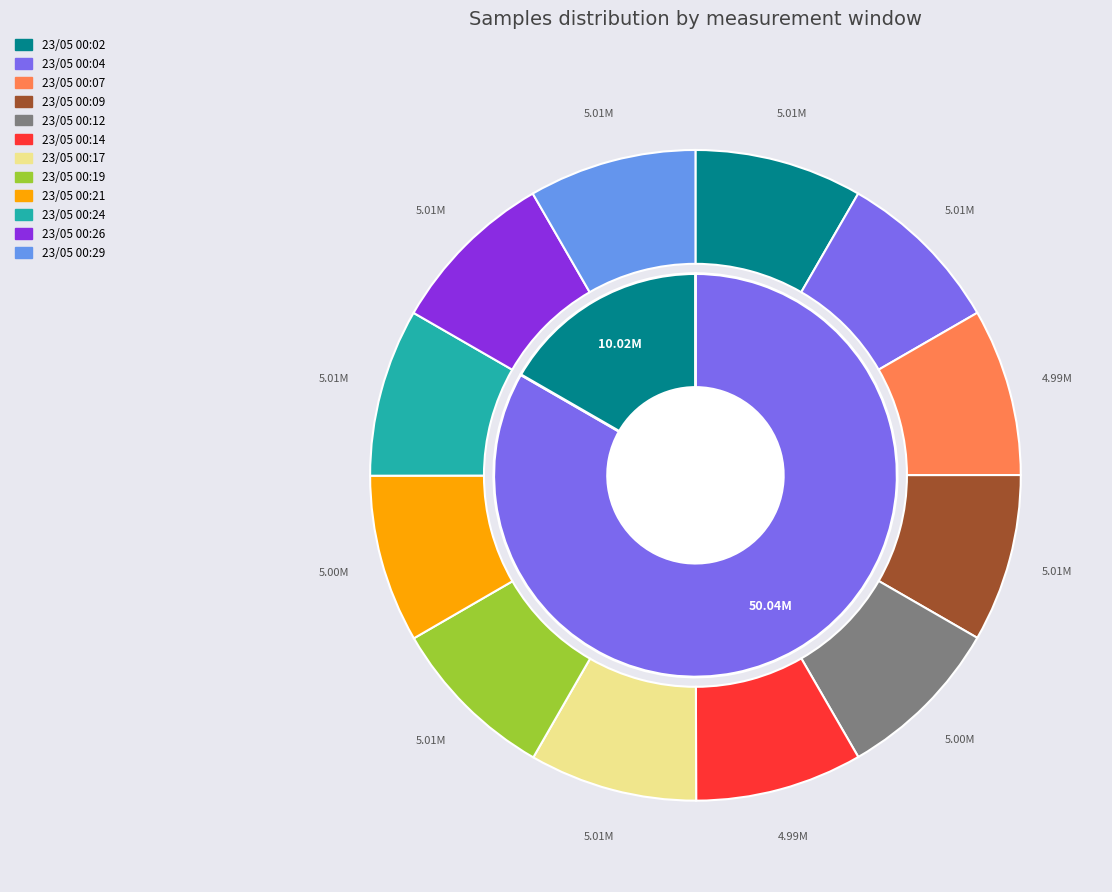

To the nearest percent, what percentage of the pie is 23/05 00:26?

8%